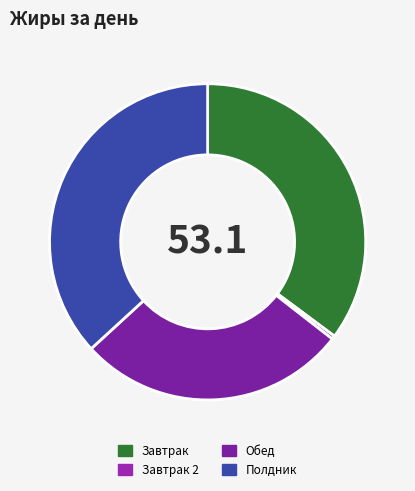

Which category has the smallest portion of the pie?

Завтрак 2